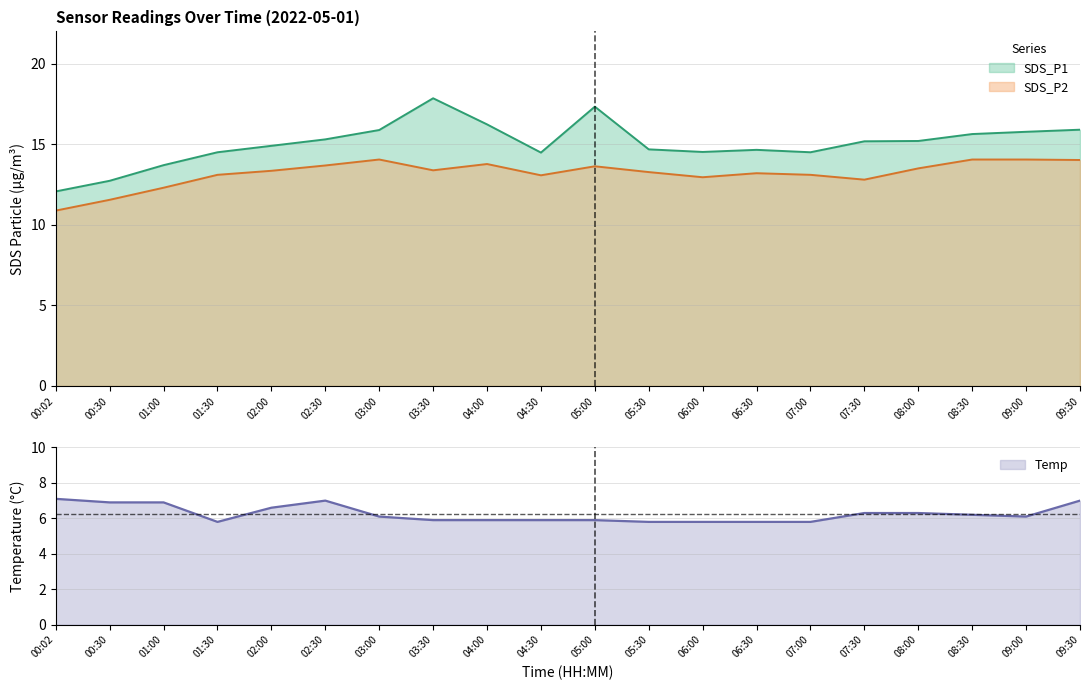

What is the sum of all Temp values?

125.1